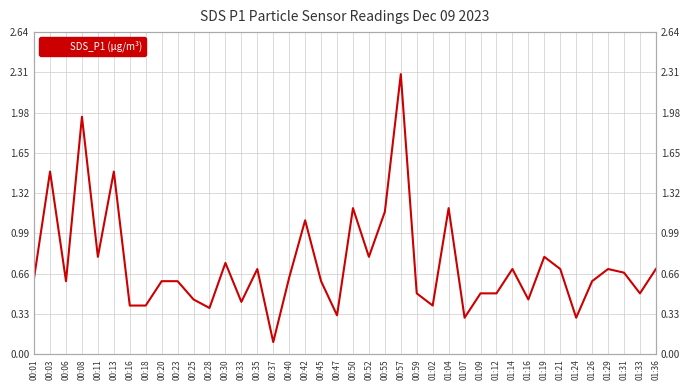

What is the sum of all values?

29.4